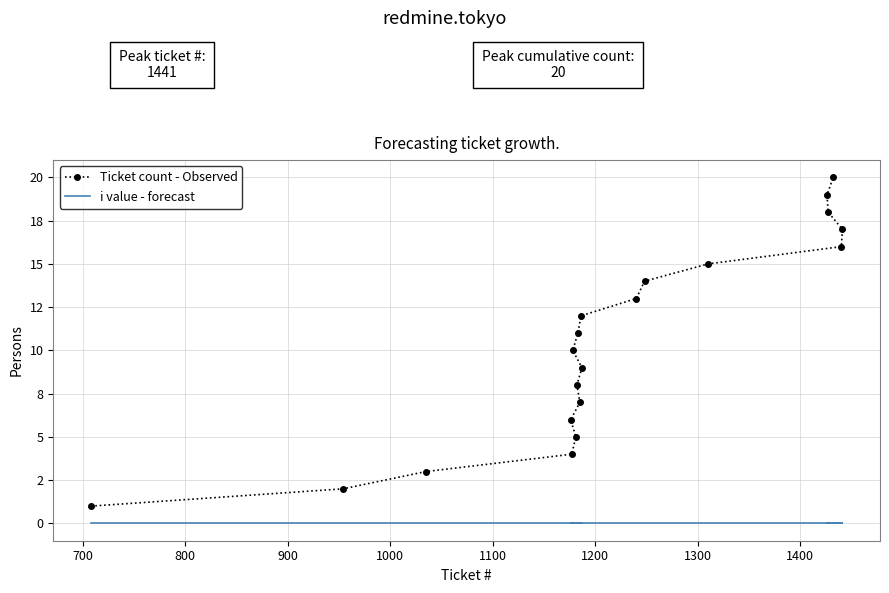

How many data points in Ticket count - Observed are less than 11?

10